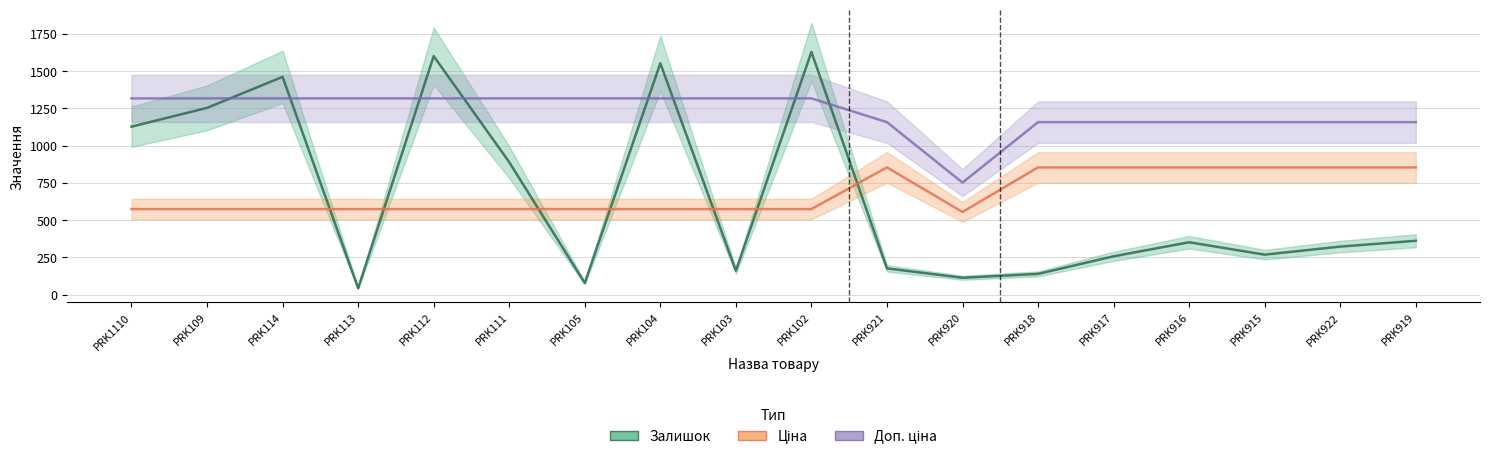

How many values in the Залишок series exceed 352?

8